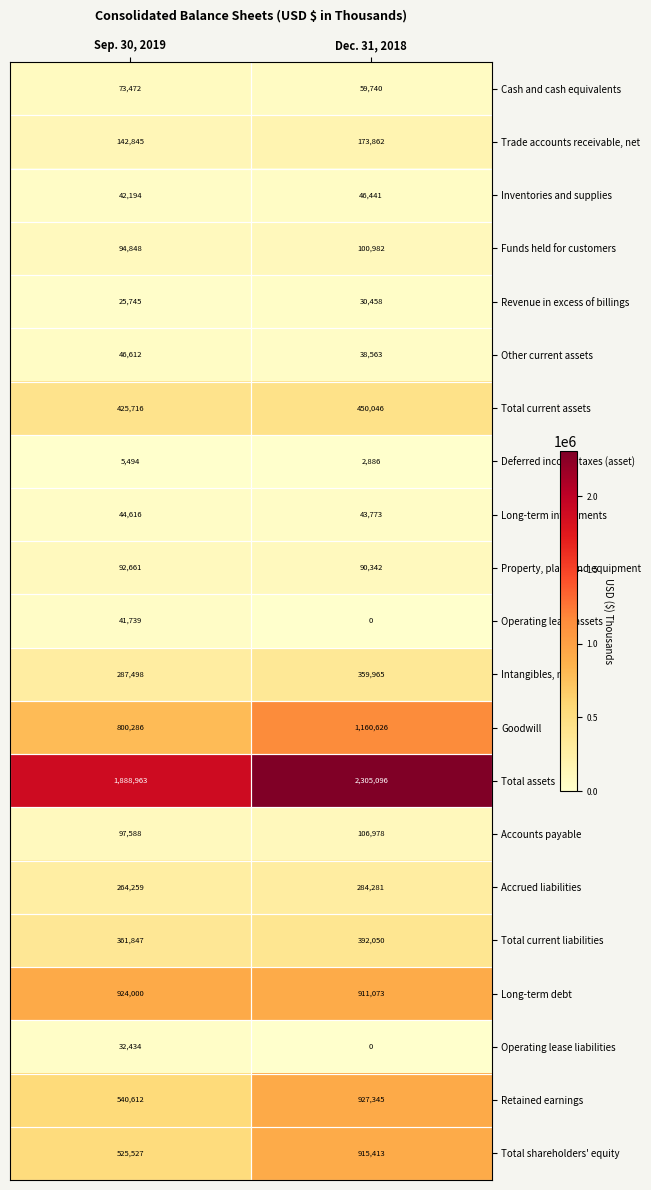

At which category does the chart reach its peak across all series?

Dec. 31, 2018